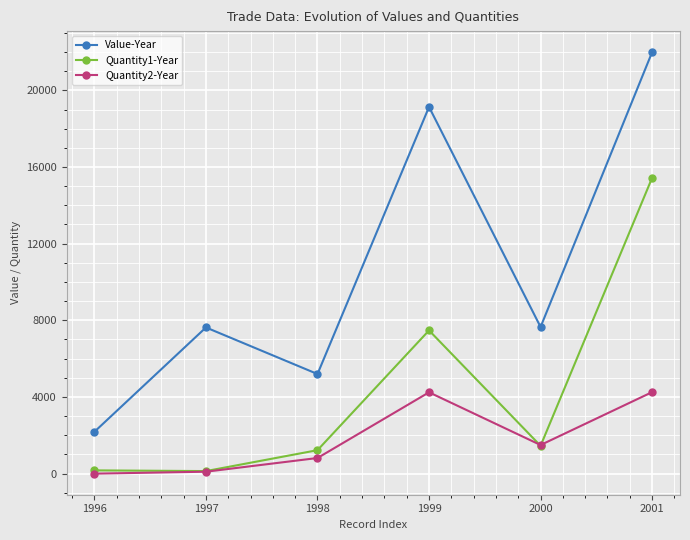

Between 1996 and 1999, which series saw the biggest shift?

Value-Year